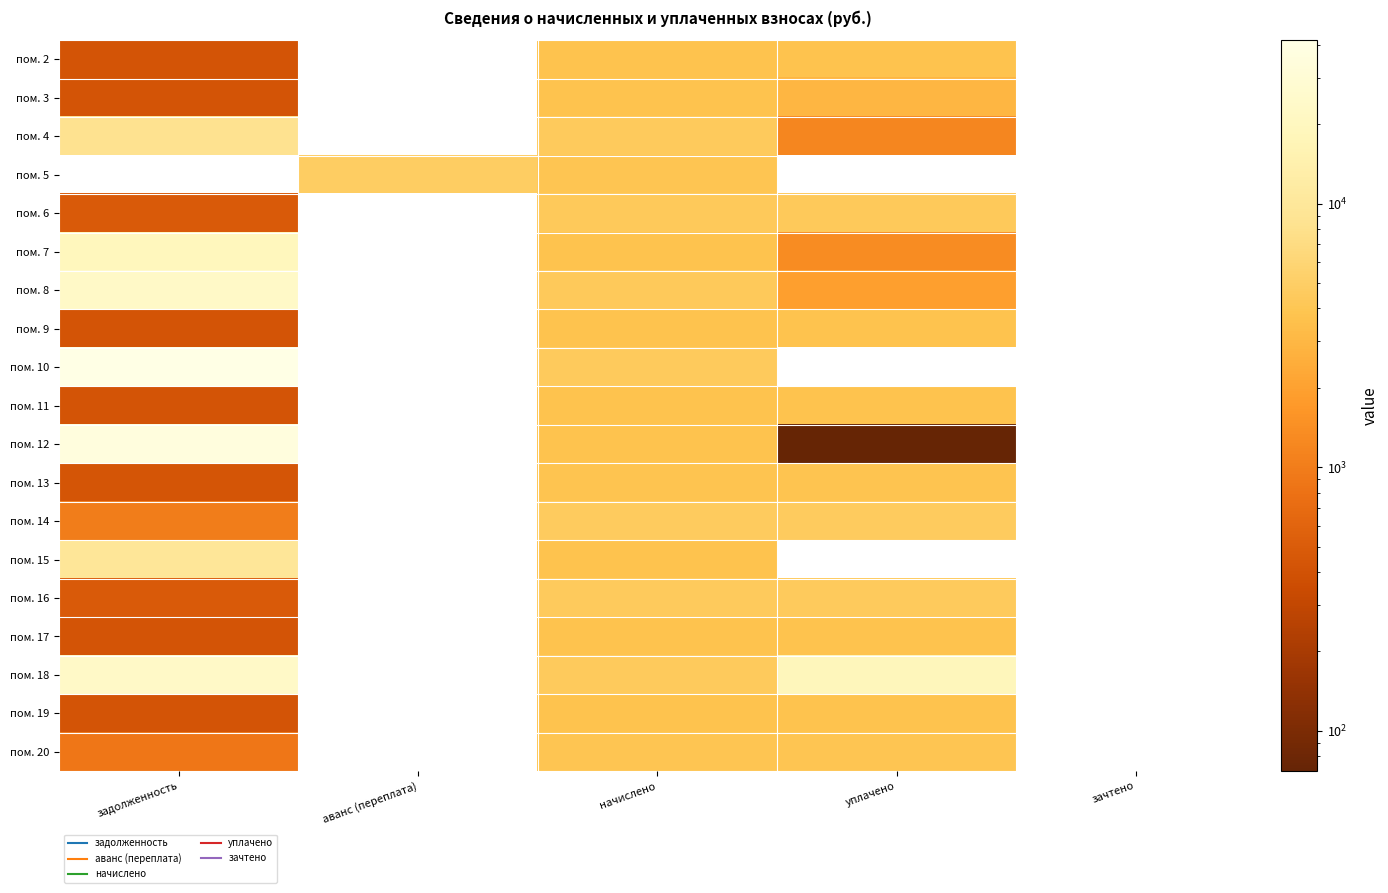

Rank the series by their average value, from highest to lowest.

пом. 2, пом. 3, пом. 4, пом. 5, пом. 6, пом. 7, пом. 8, пом. 9, пом. 10, пом. 11, пом. 12, пом. 13, пом. 14, пом. 15, пом. 16, пом. 17, пом. 18, пом. 19, пом. 20